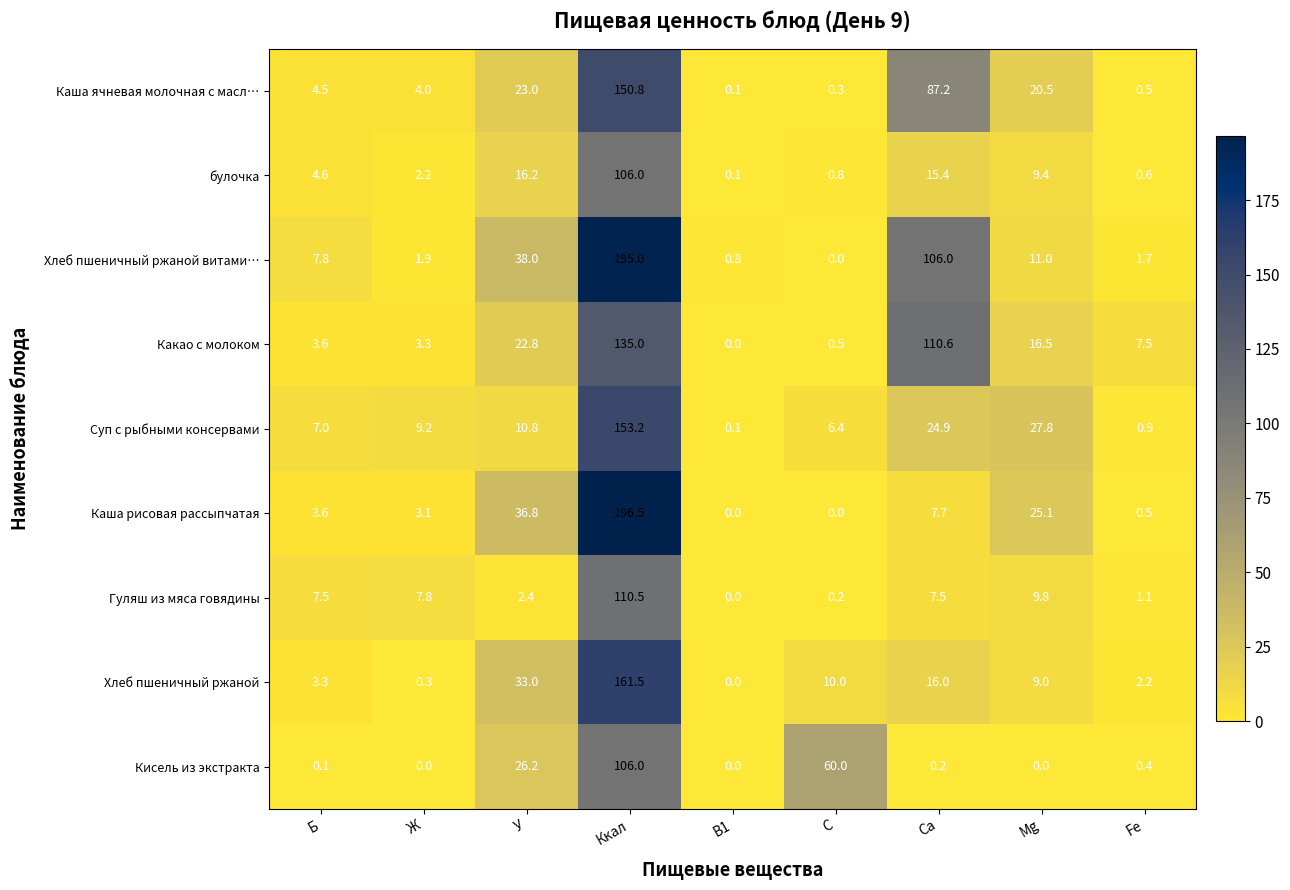

What is the total value across all series at У?

209.2